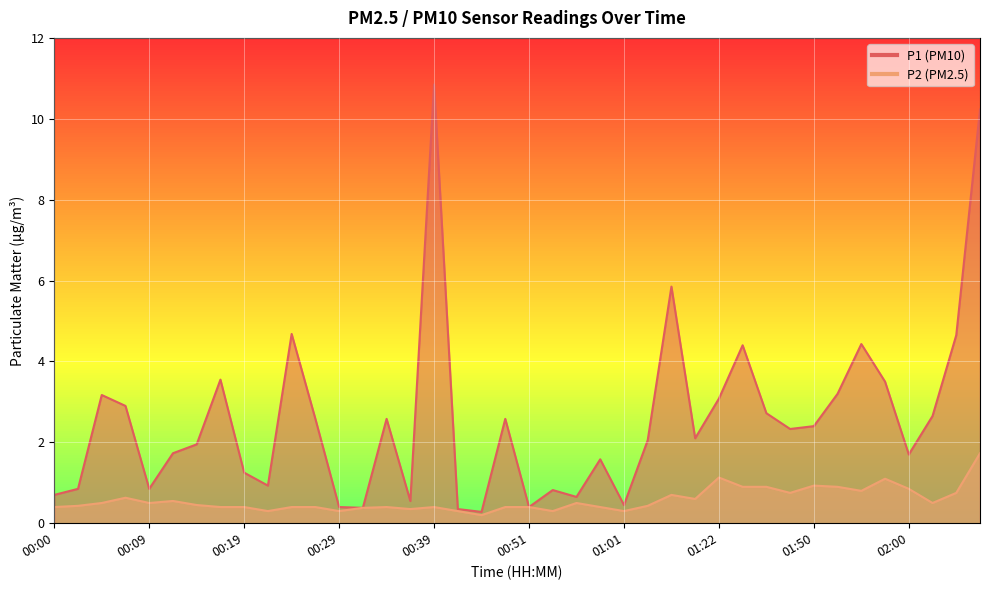

At which category does P2 reach its first local peak?

00:07